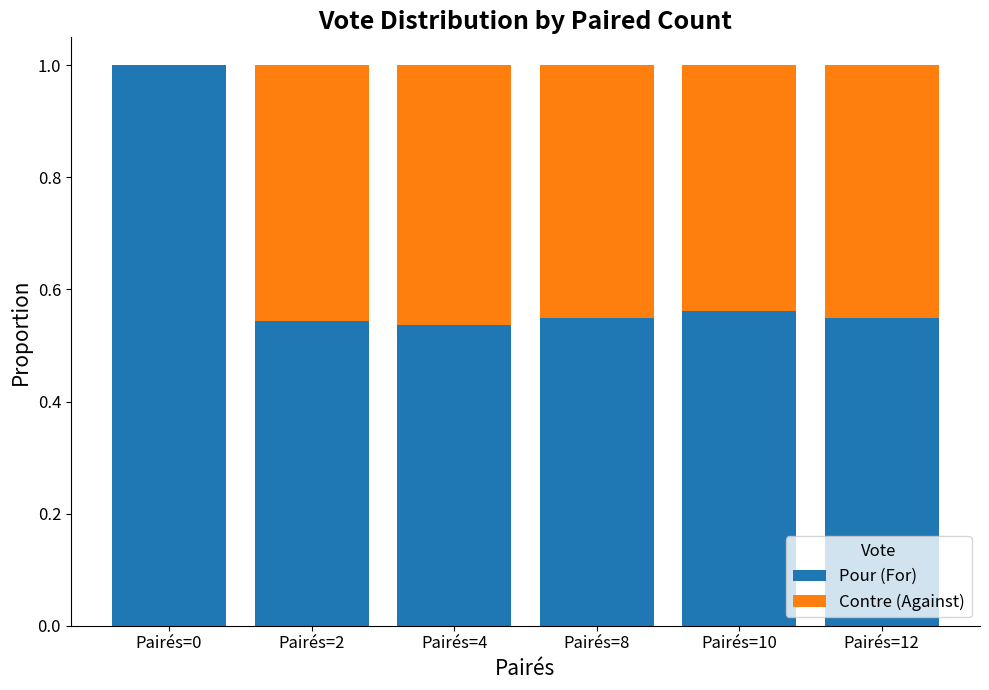

What is the sum of the Pour (For) values at Pairés=10 and Pairés=0?

1.6